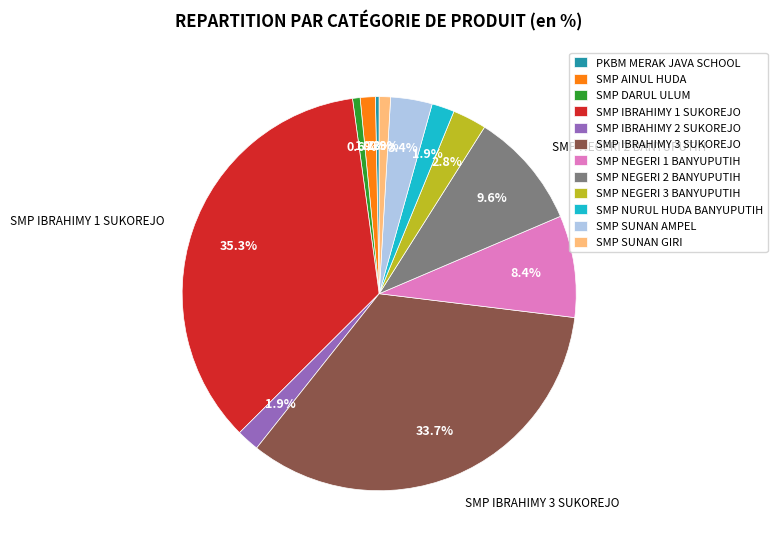

Do SMP SUNAN AMPEL and SMP SUNAN GIRI together represent more than half of the pie?

No